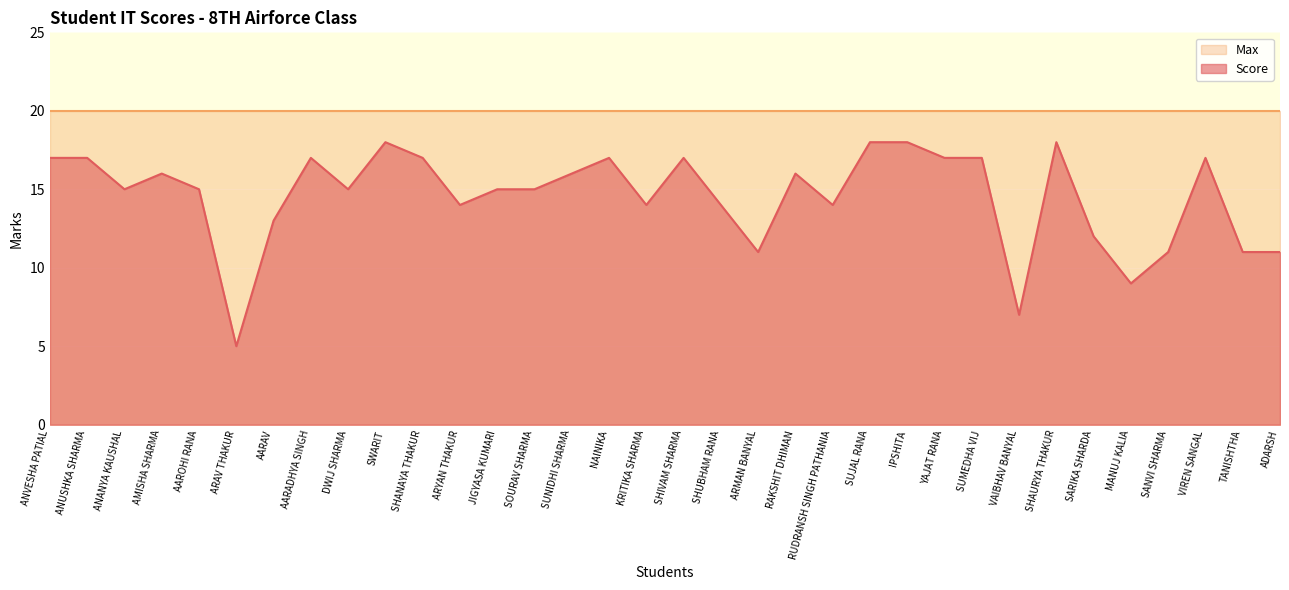

What is the approximate value at DWIJ SHARMA, to the nearest 10?

20